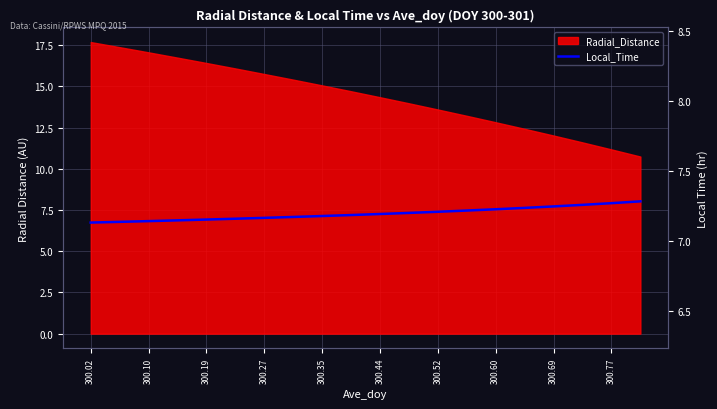

What is the sum of all values?

145.6